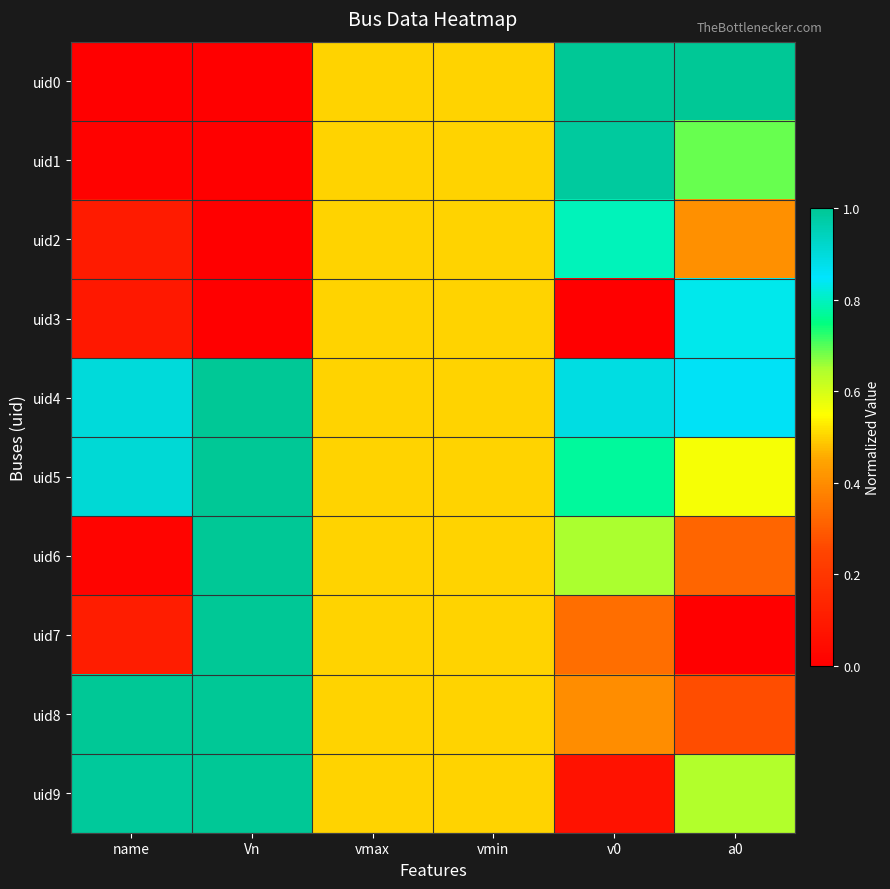

What is the total value across all series at name?

4.1